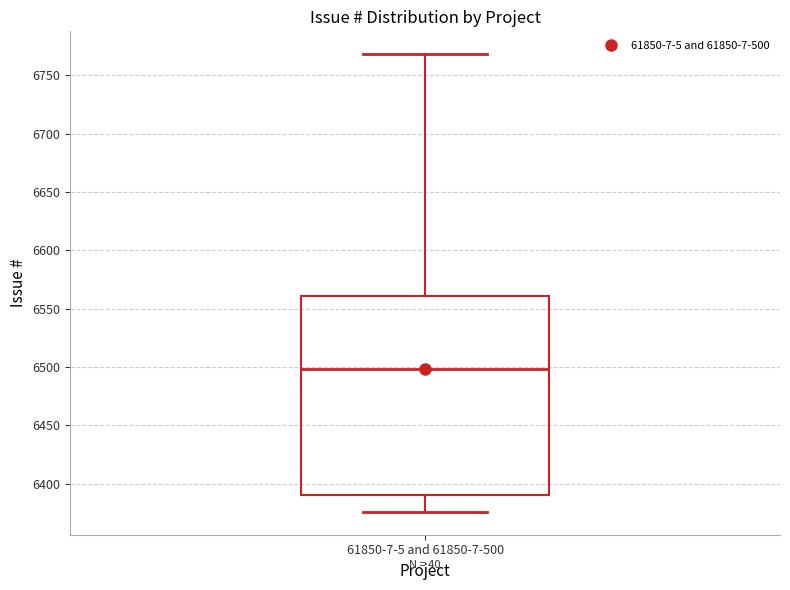

Where does the median line of the box for 61850-7-5 and 61850-7-500 sit on the y-axis? The values are not printed on the chart, so give them approximately, as read against the axis.

6500